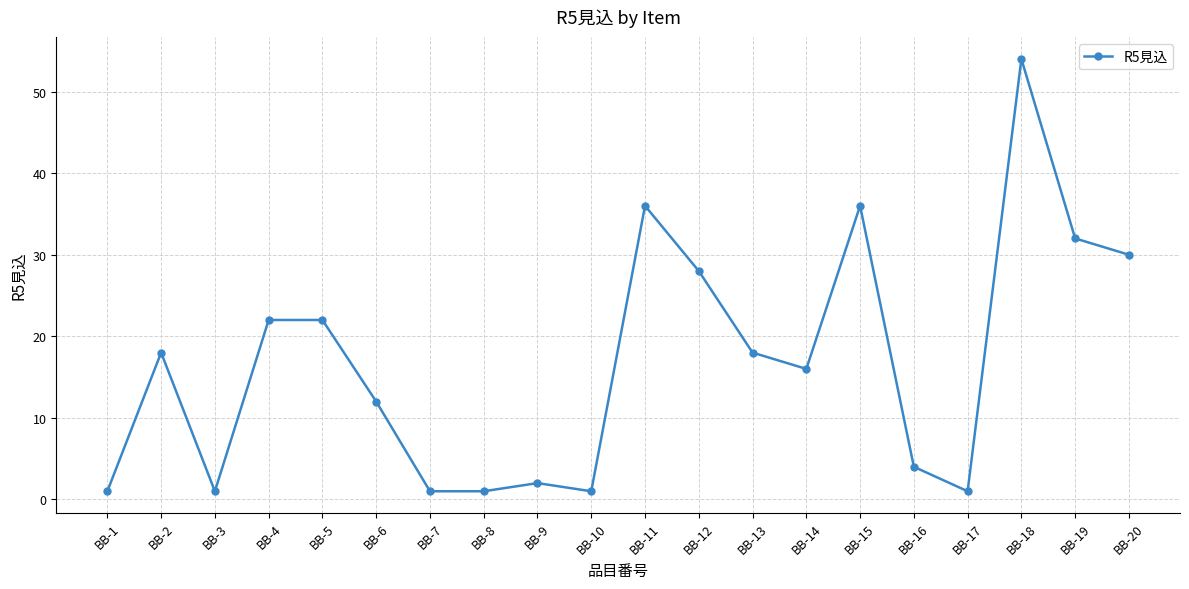

At which category does the data reach its first local valley?

BB-3